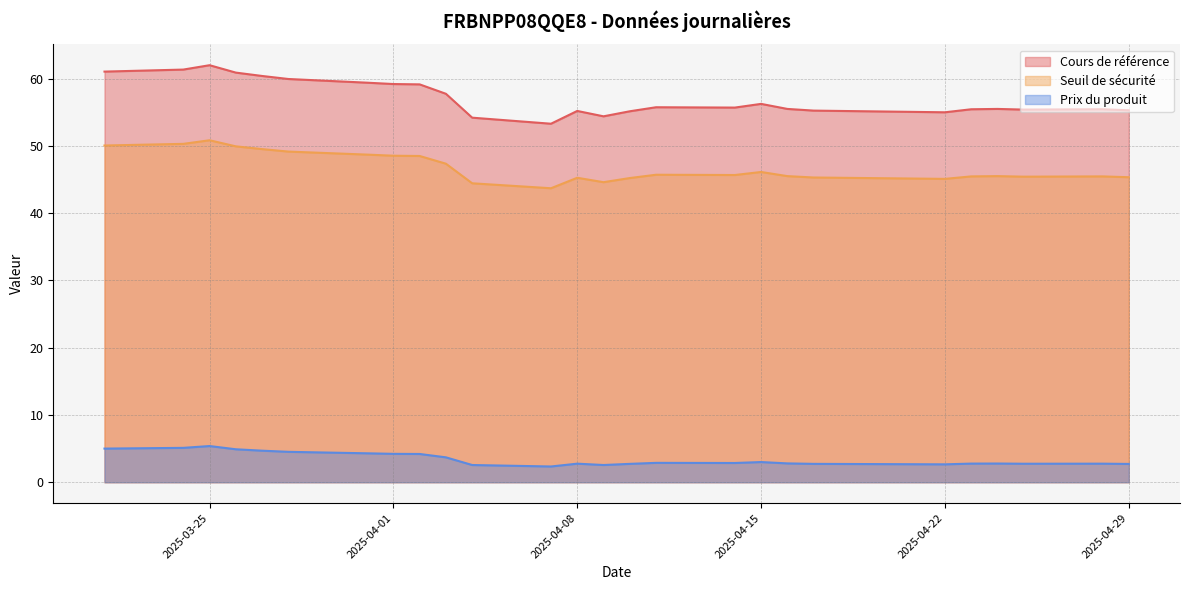

What is the label of the 6th point from the left?

2025-03-28